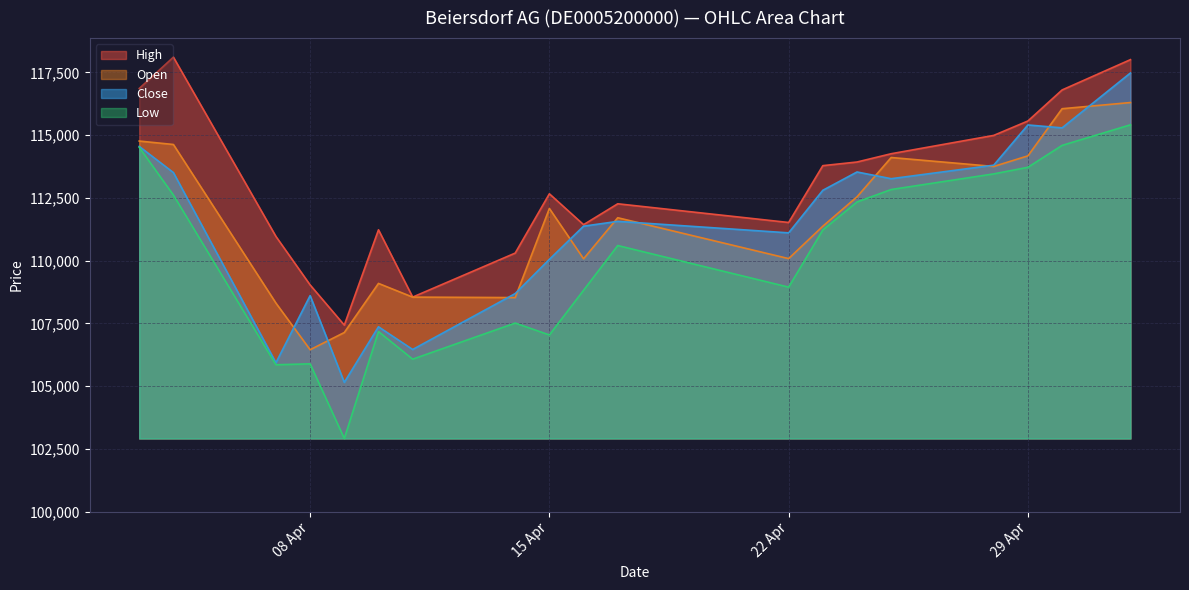

What are all the series names shown in the legend?

High, Open, Close, Low